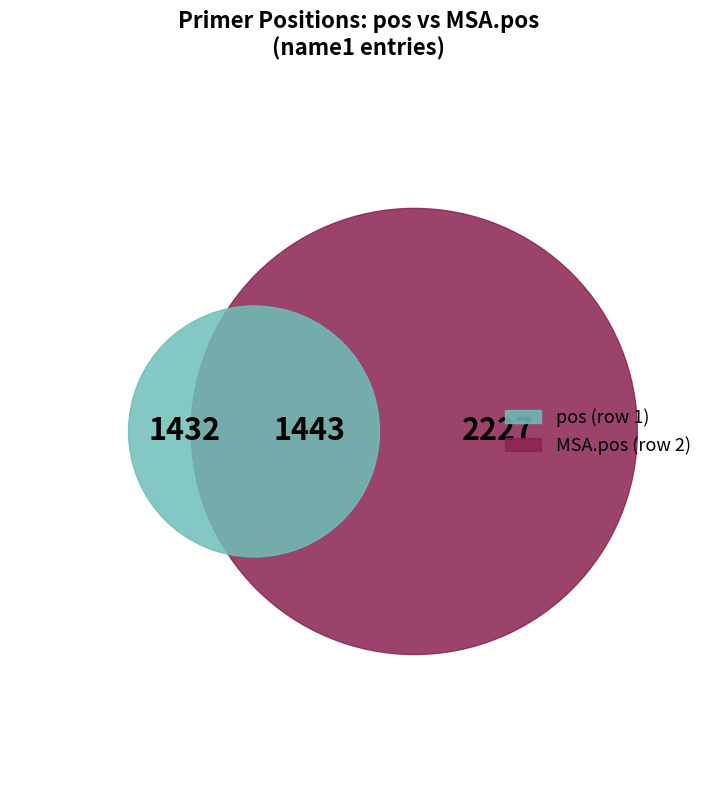

What is the difference between the highest and lowest values at 1432?

11